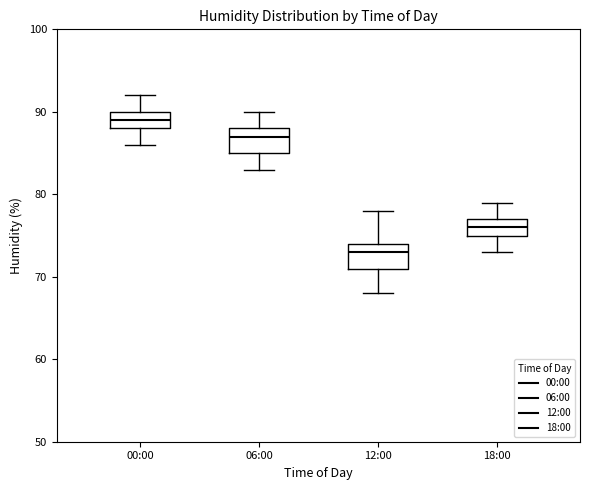

Reading left to right, transcribe this box plot: for each box, give where its median line is, the range the box spans, and where its two whiskers end, as read against the y-axis. The values are not printed on the chart, so give them approximately, as read against the axis.

00:00: median 89, box 88 to 90, whiskers 86 to 92
06:00: median 87, box 85 to 88, whiskers 83 to 90
12:00: median 73, box 71 to 74, whiskers 68 to 78
18:00: median 76, box 75 to 77, whiskers 73 to 79